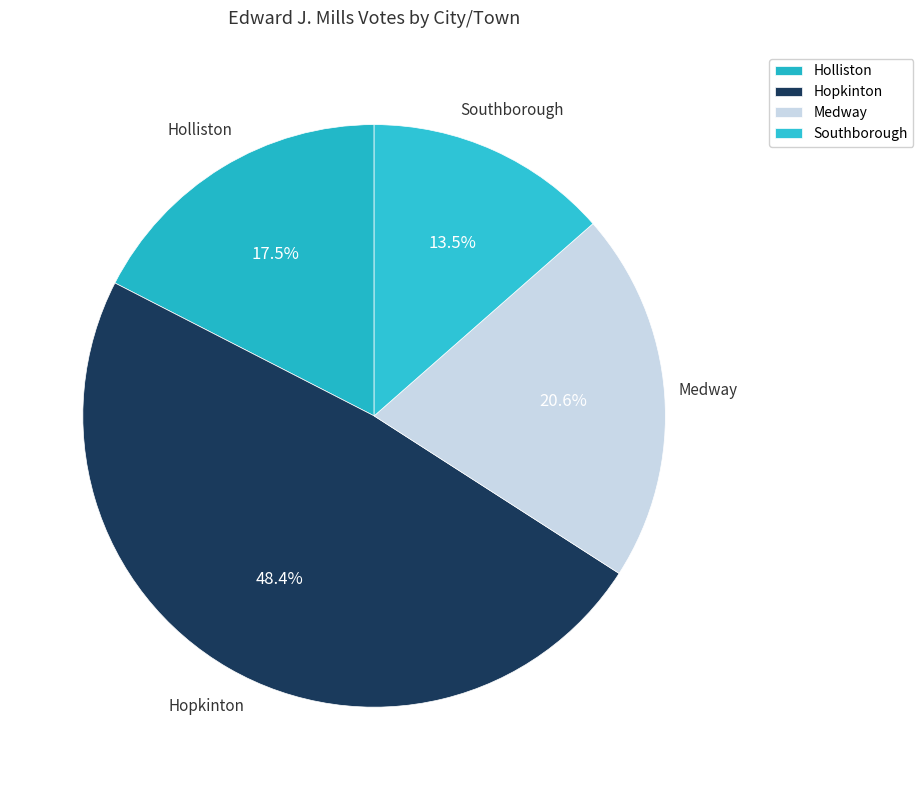

Combined, do Medway and Southborough account for over 50%?

No